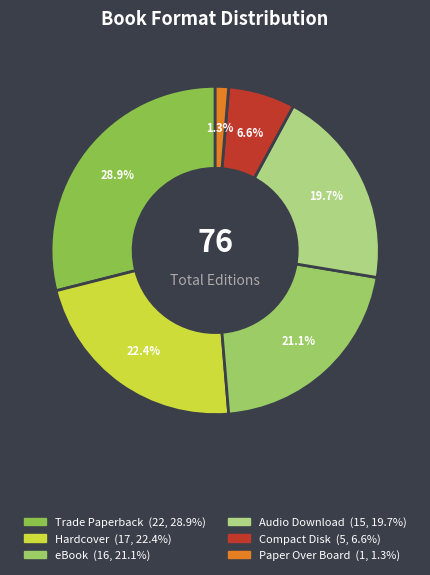

Which slice is the smallest?

Paper Over Board